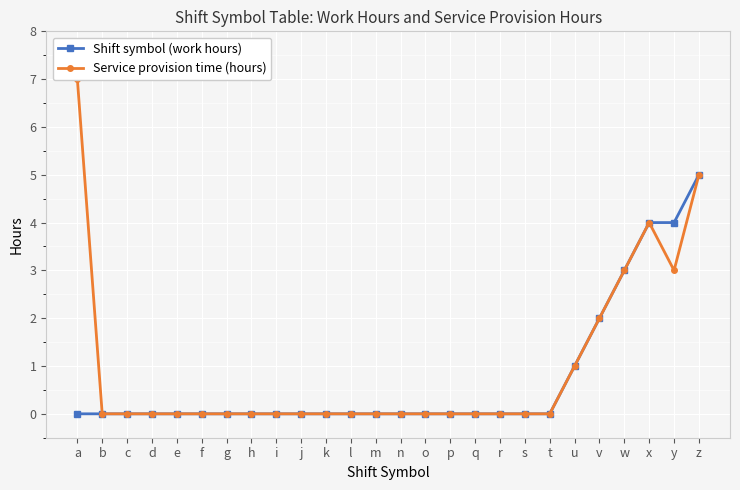

Reading left to right, transcribe all the data shown in this chart.

Shift symbol (work hours): a=0	b=0	c=0	d=0	e=0	f=0	g=0	h=0	i=0	j=0	k=0	l=0	m=0	n=0	o=0	p=0	q=0	r=0	s=0	t=0	u=1	v=2	w=3	x=4	y=4	z=5
Service provision time (hours): a=7	b=0	c=0	d=0	e=0	f=0	g=0	h=0	i=0	j=0	k=0	l=0	m=0	n=0	o=0	p=0	q=0	r=0	s=0	t=0	u=1	v=2	w=3	x=4	y=3	z=5